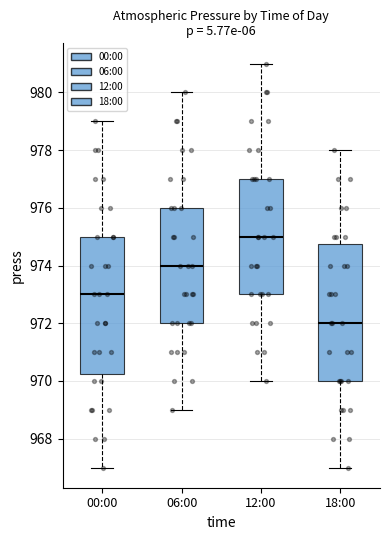

Where is the lower edge of the box for 18:00 on the y-axis? The values are not printed on the chart, so give them approximately, as read against the axis.

970.0